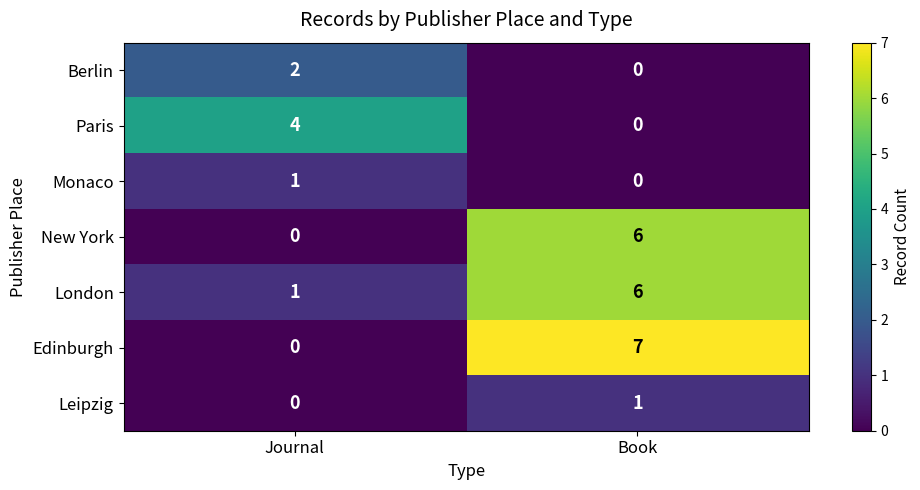

What is the greatest value displayed?

7